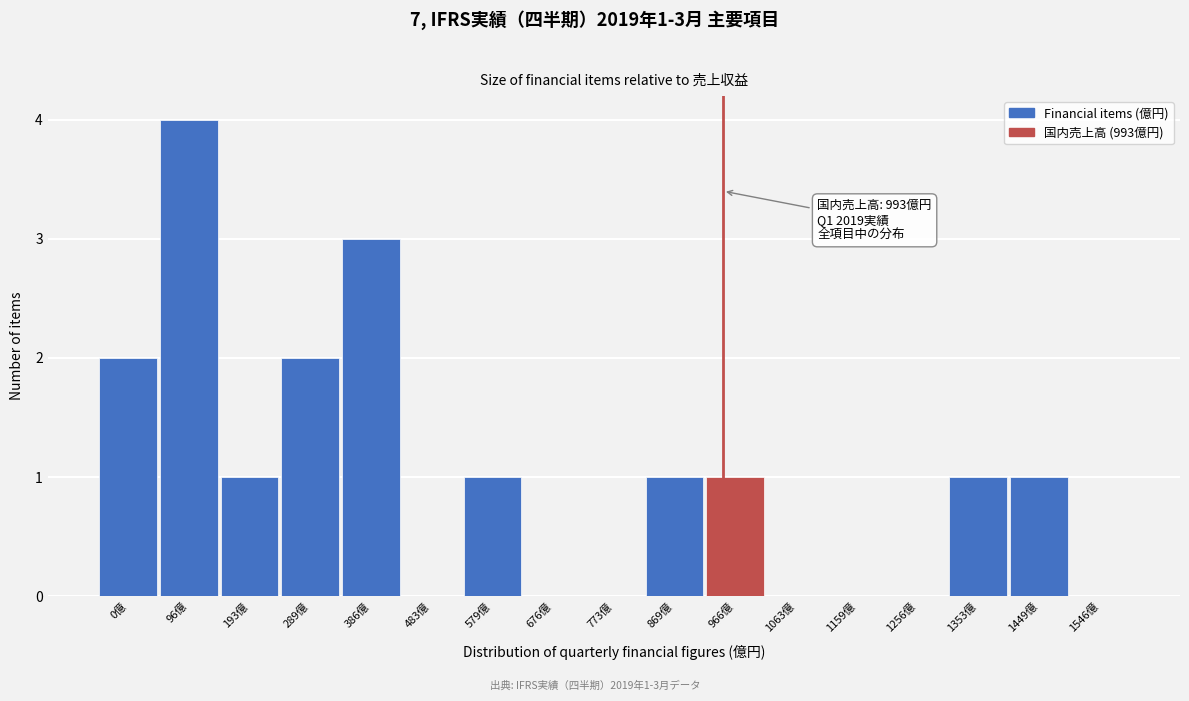

Reading left to right, what are all the values shown in this chart?

0億=2	96億=4	193億=1	289億=2	386億=3	483億=0	579億=1	676億=0	773億=0	869億=1	966億=1	1063億=0	1159億=0	1256億=0	1353億=1	1449億=1	1546億=0